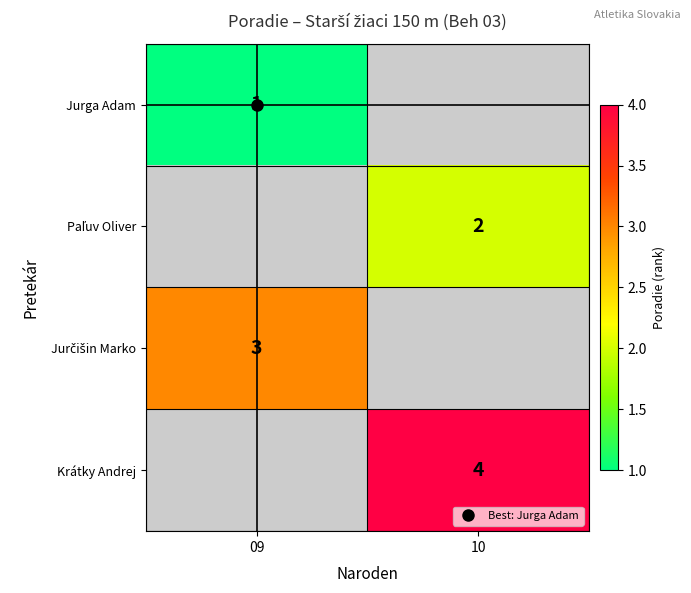

True or false: Paľuv Oliver has a value of 0.4 at 10.

False